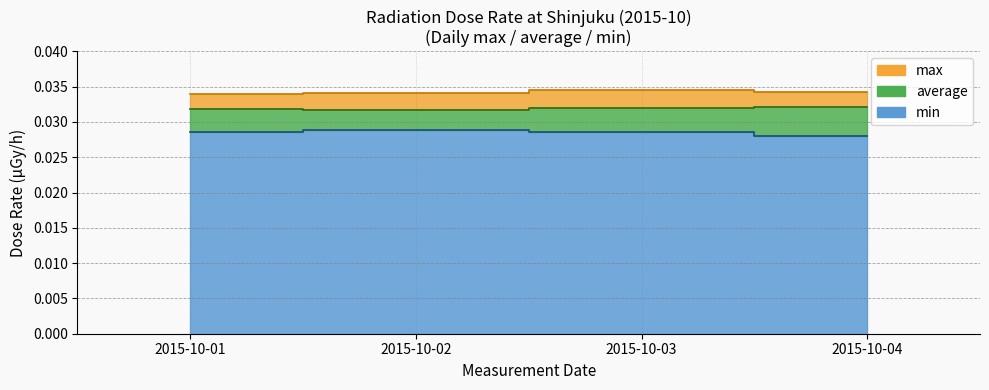

True or false: average has a value of 0.0 at 2015-10-07.

False